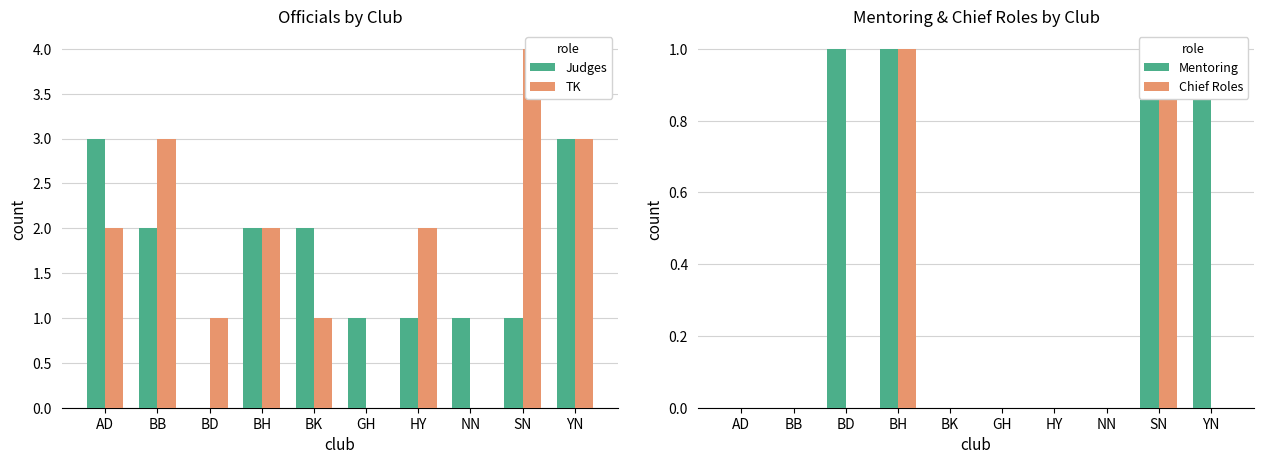

How many groups of bars are there?

10